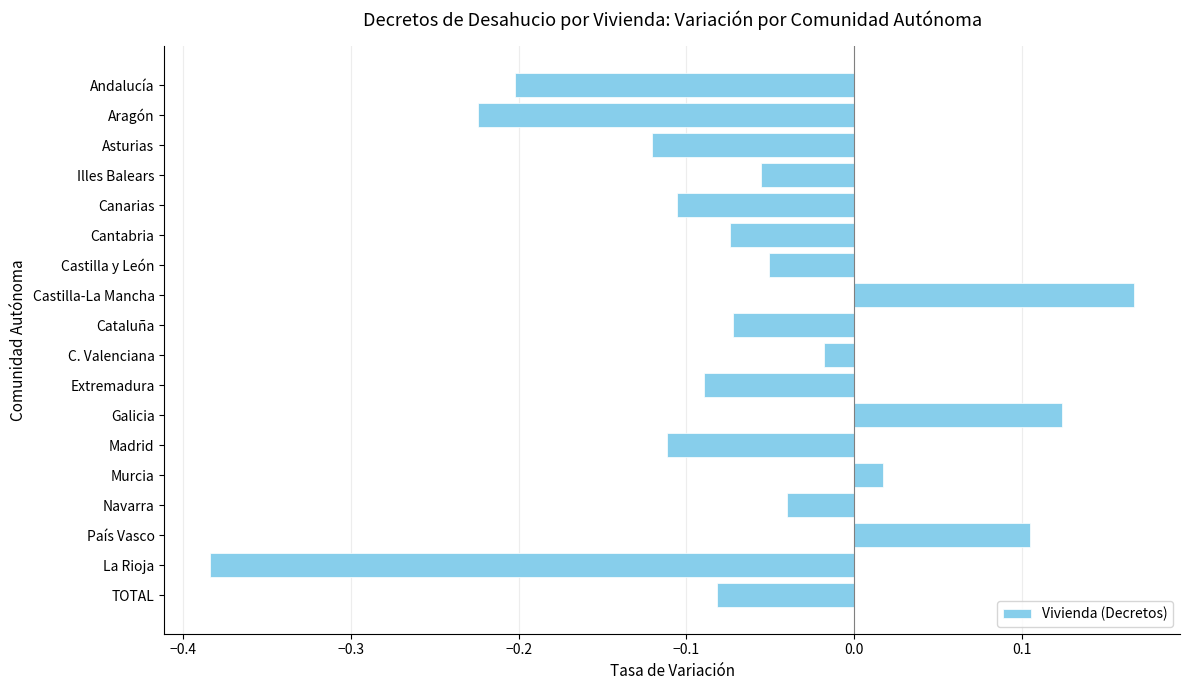

At which category does the chart reach its peak across all series?

Castilla-La Mancha